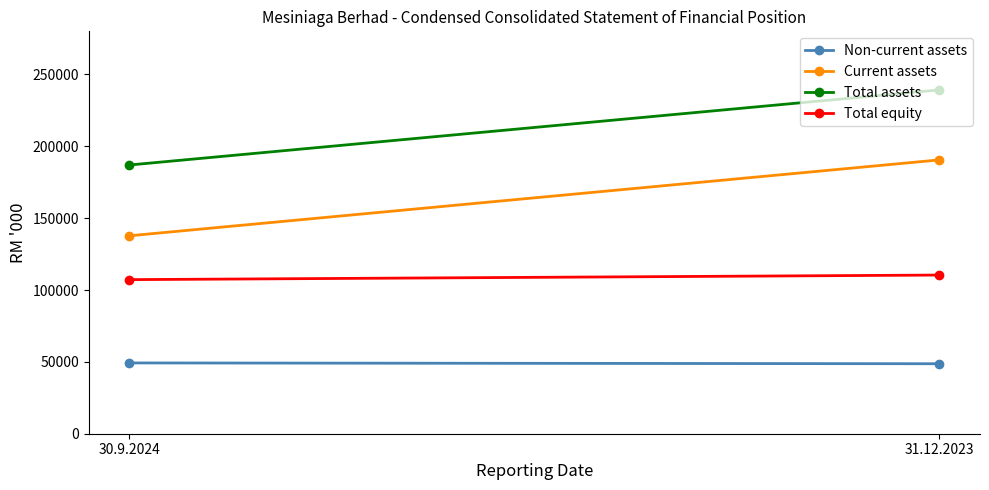

Rank the categories by Total assets value from lowest to highest.

30.9.2024, 31.12.2023